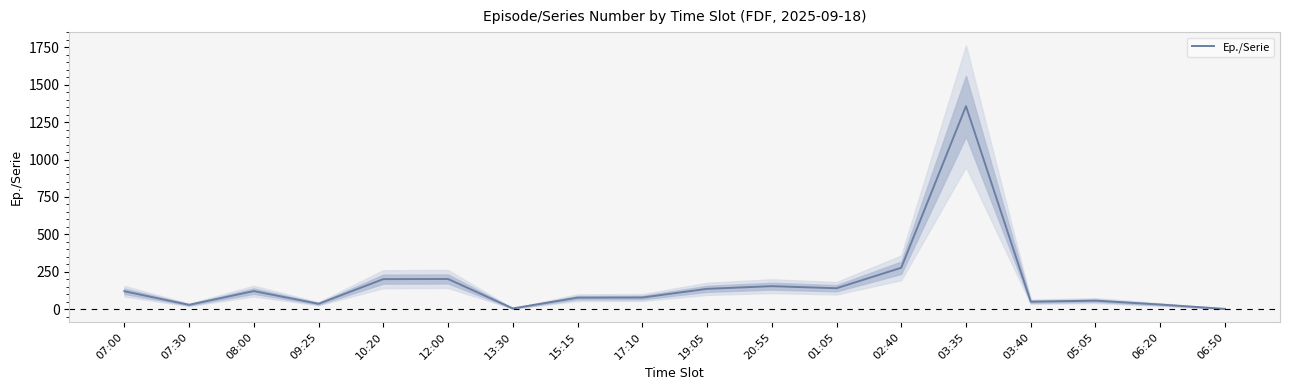

True or false: the data shows 126 at 15:15.

False